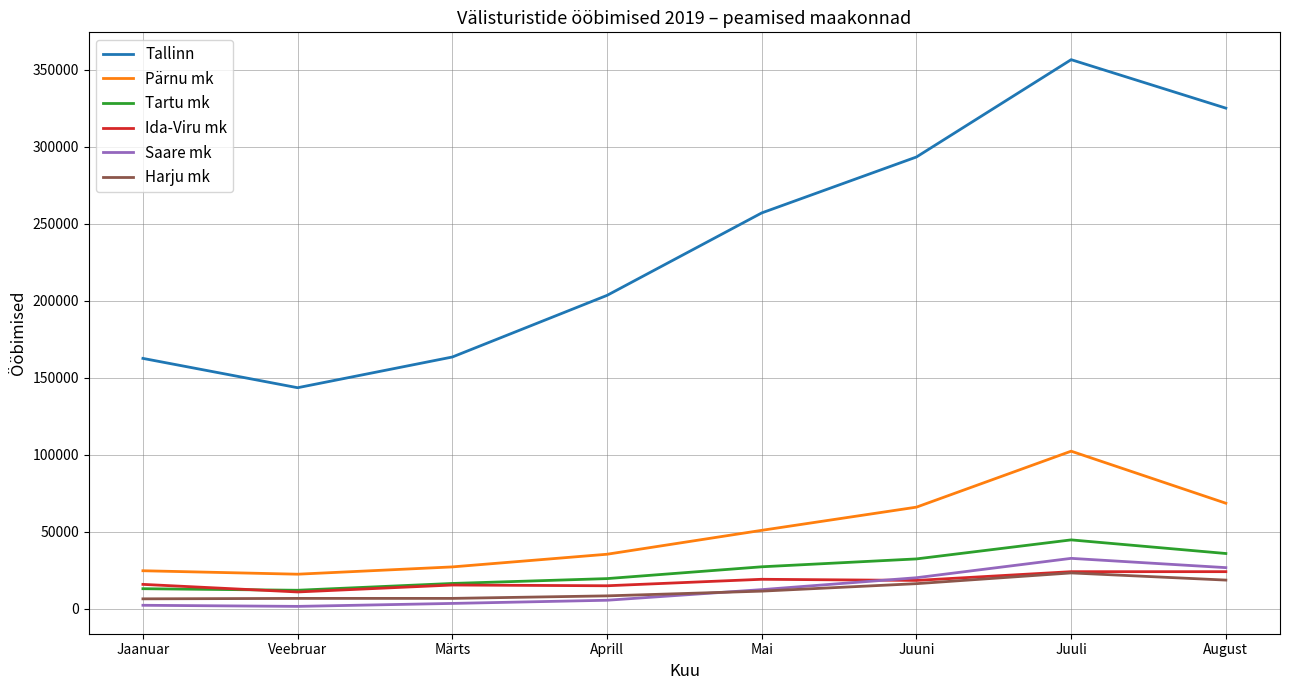

What is the average value of the Harju mk series?

12259